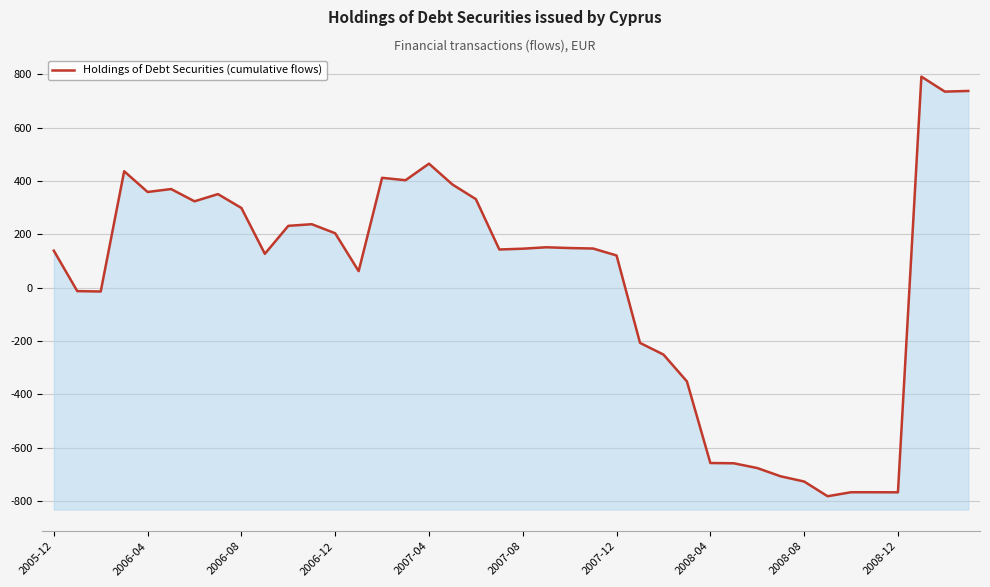

How many positive values are there?

26